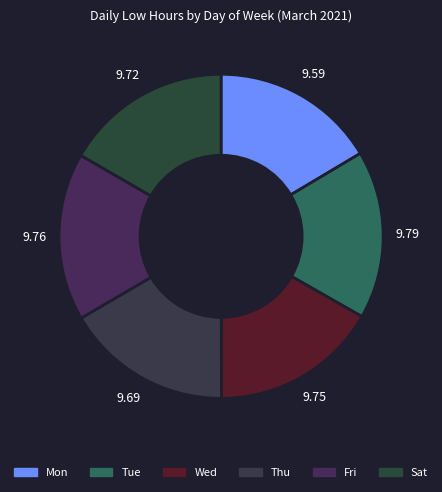

What is the change in value from Tue to Sat?

-0.1